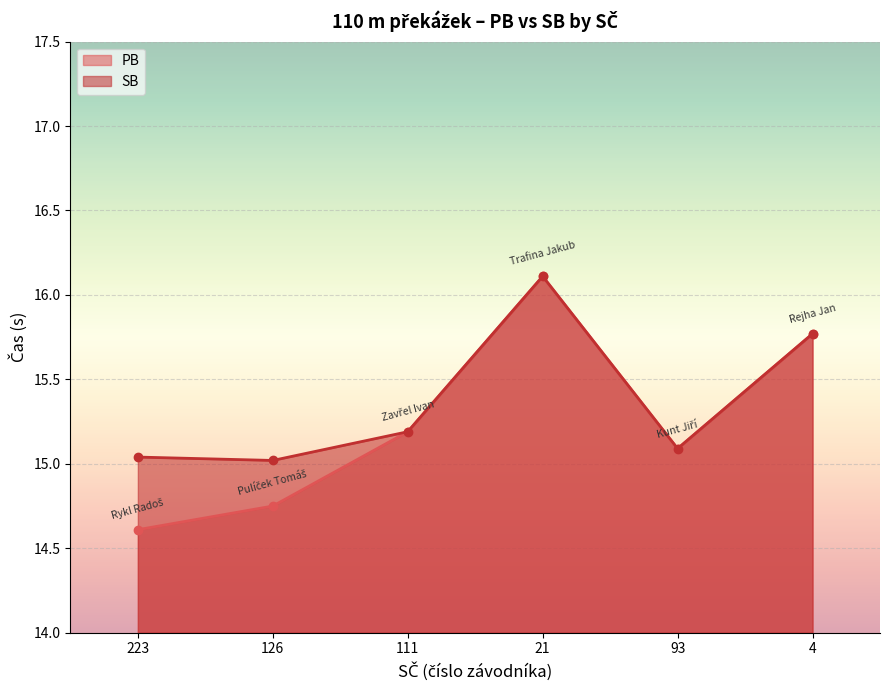

What position from the left is 4?

6